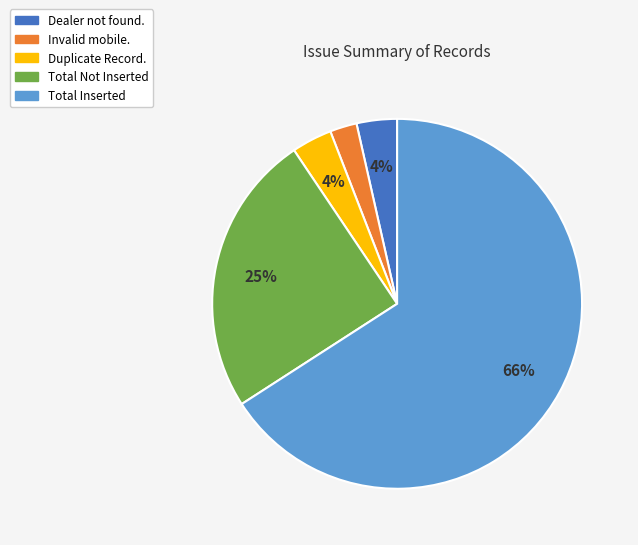

Which has a higher value, Total Not Inserted or Invalid mobile.?

Total Not Inserted